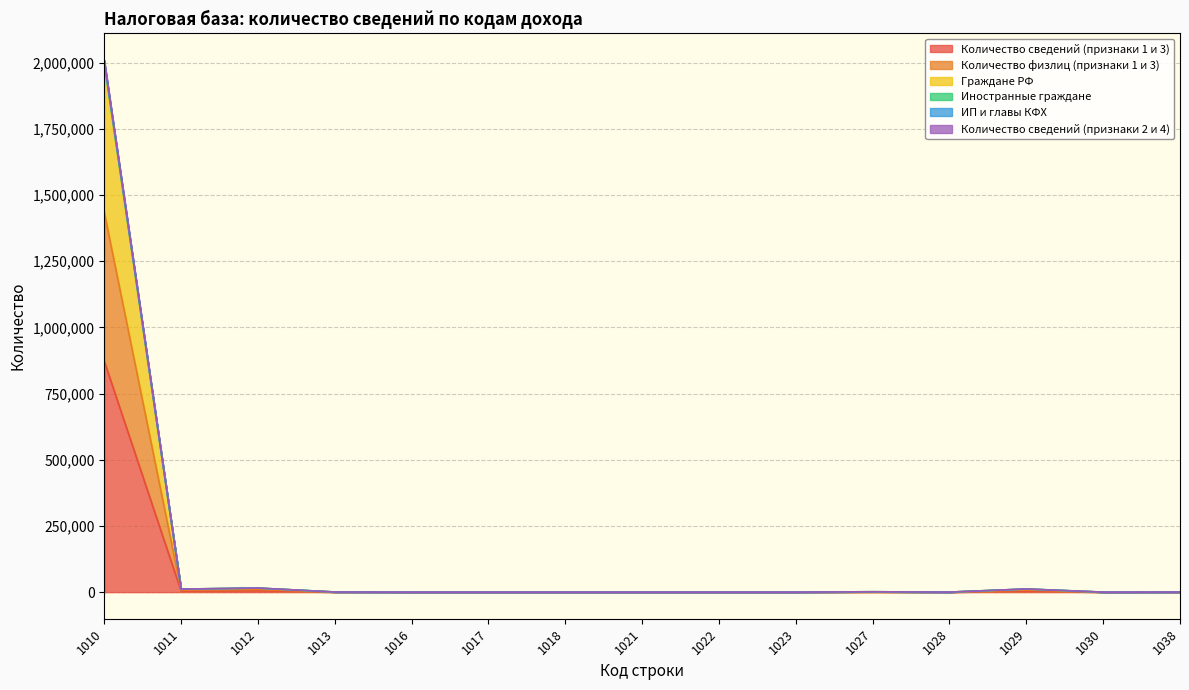

In Иностранные граждане, how many points are lower than both neighbors (excluding endpoints)?

4